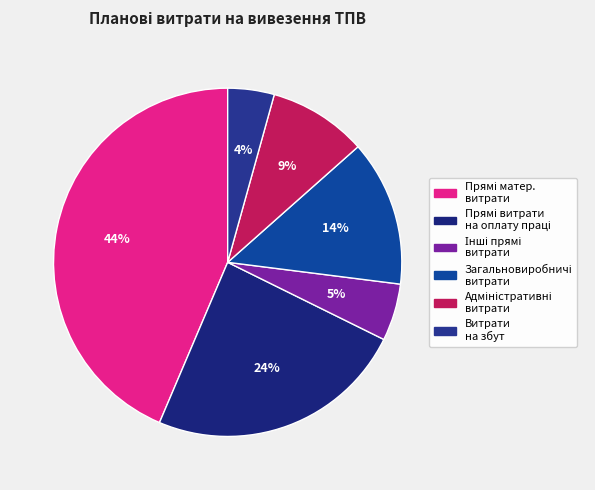

How many slices are in this pie chart?

6